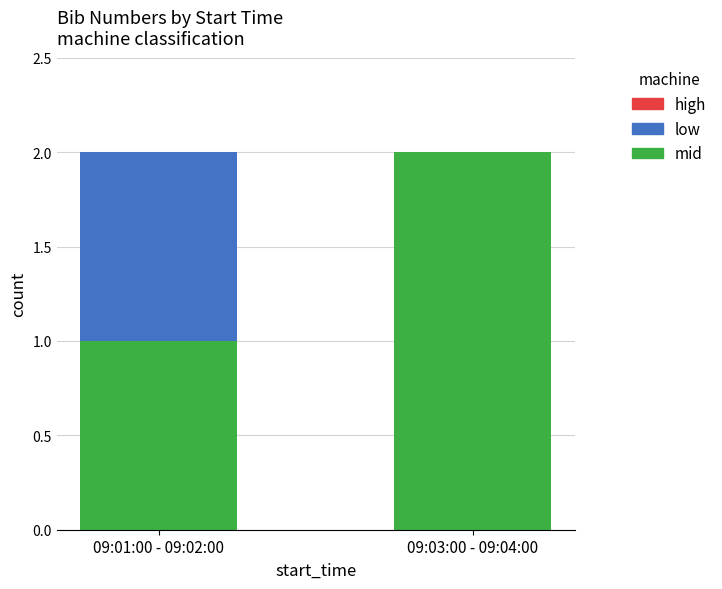

The value of mid at 09:01:00 - 09:02:00 is 1. True or false?

True